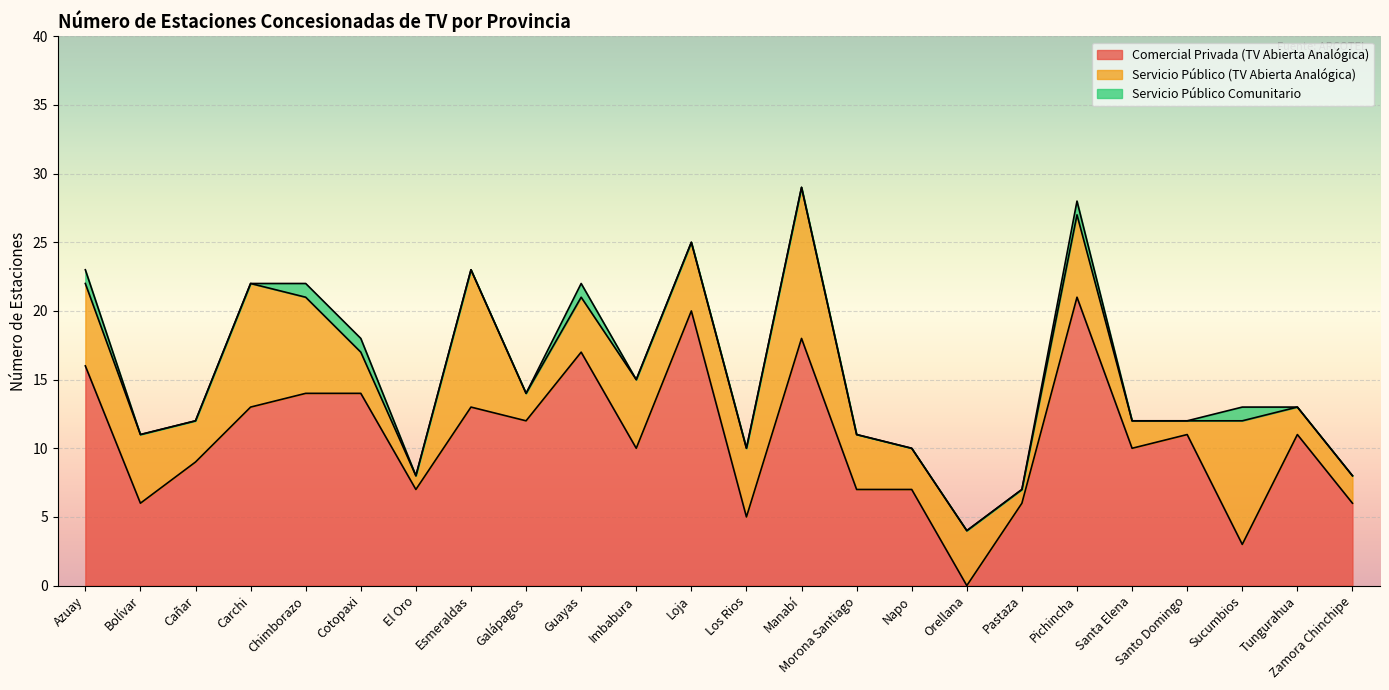

The Comercial Privada (TV Abierta Analógica) series shows 7 at Galápagos. True or false?

False